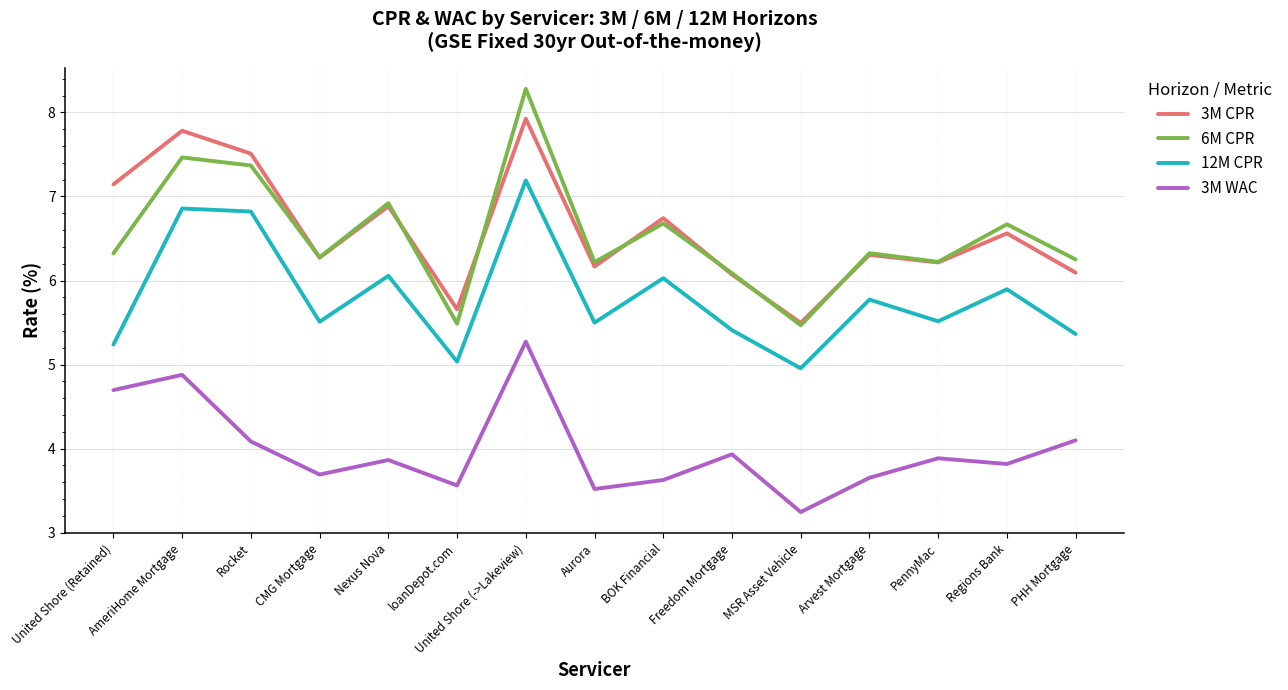

Which series has the largest total across all categories?

3M CPR